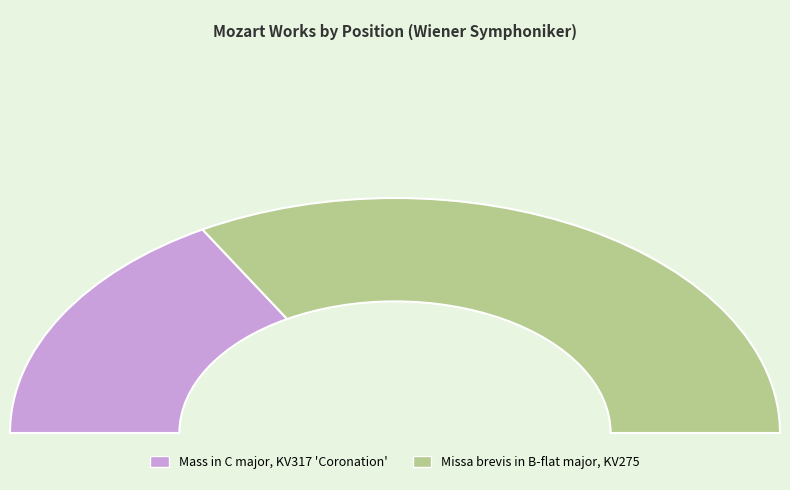

Between Missa brevis in B-flat major, KV275 and Mass in C major, KV317 'Coronation', which is larger?

Missa brevis in B-flat major, KV275